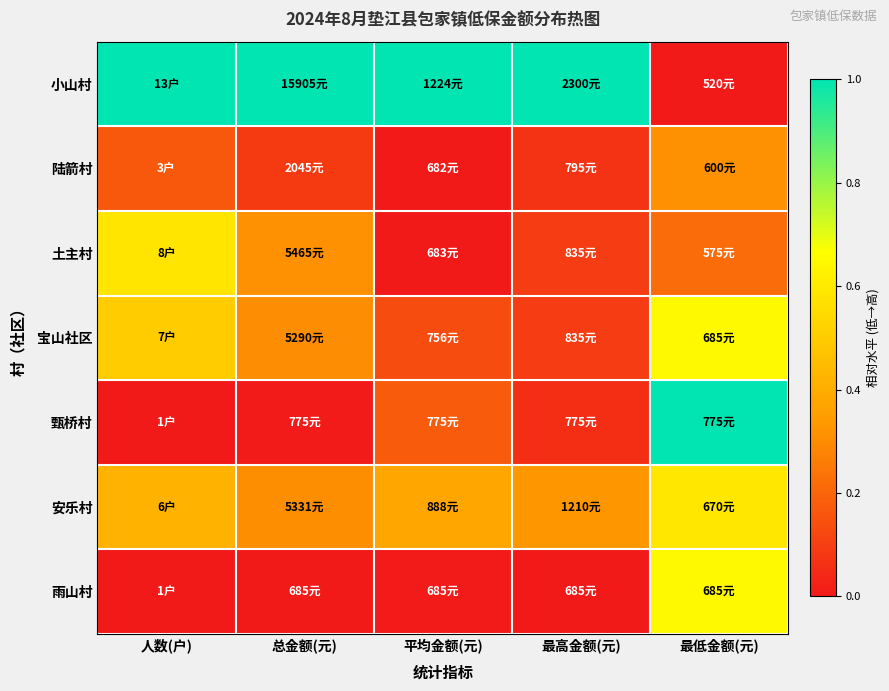

Reading left to right, extract all data points from this chart.

小山村: 人数(户)=1.0	总金额(元)=1.0	平均金额(元)=1.0	最高金额(元)=1.0	最低金额(元)=0.0
陆箭村: 人数(户)=0.2	总金额(元)=0.1	平均金额(元)=0.0	最高金额(元)=0.1	最低金额(元)=0.3
土主村: 人数(户)=0.6	总金额(元)=0.3	平均金额(元)=0.0	最高金额(元)=0.1	最低金额(元)=0.2
宝山社区: 人数(户)=0.5	总金额(元)=0.3	平均金额(元)=0.1	最高金额(元)=0.1	最低金额(元)=0.6
甄桥村: 人数(户)=0.0	总金额(元)=0.0	平均金额(元)=0.2	最高金额(元)=0.1	最低金额(元)=1.0
安乐村: 人数(户)=0.4	总金额(元)=0.3	平均金额(元)=0.4	最高金额(元)=0.3	最低金额(元)=0.6
雨山村: 人数(户)=0.0	总金额(元)=0.0	平均金额(元)=0.0	最高金额(元)=0.0	最低金额(元)=0.6